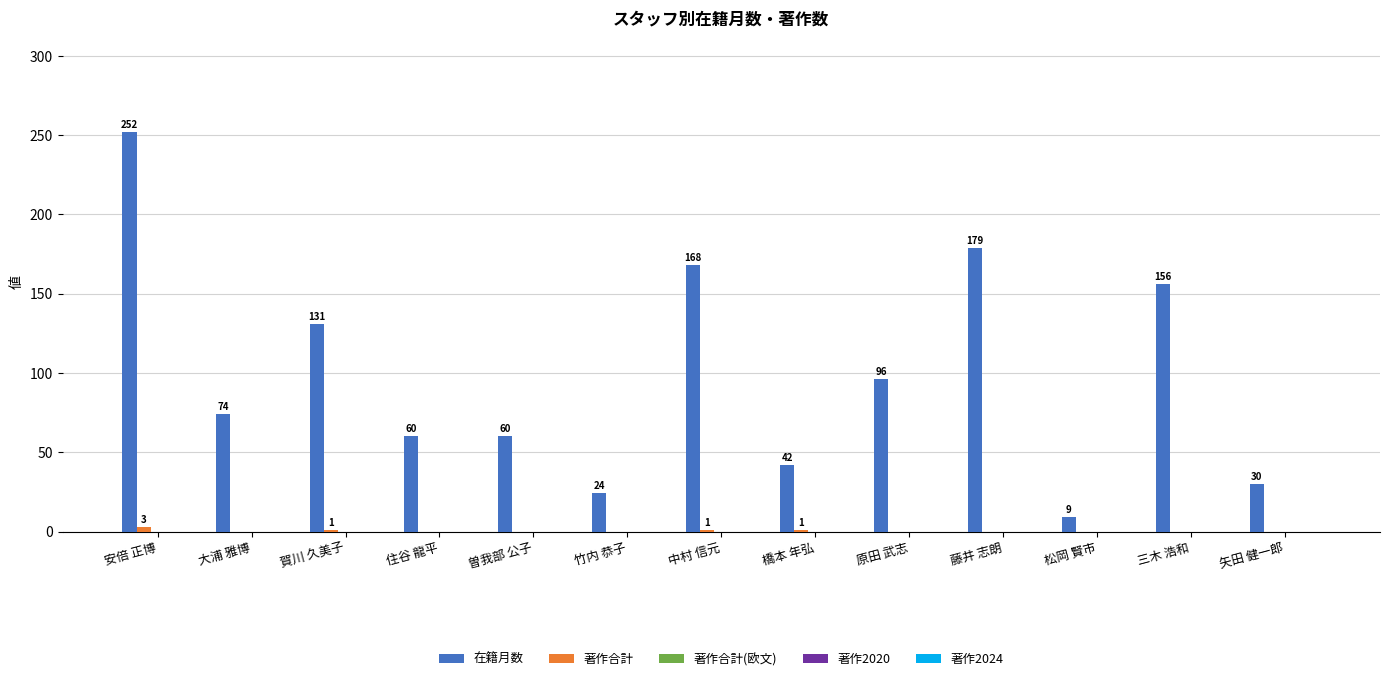

What is the maximum value shown in the chart?

252